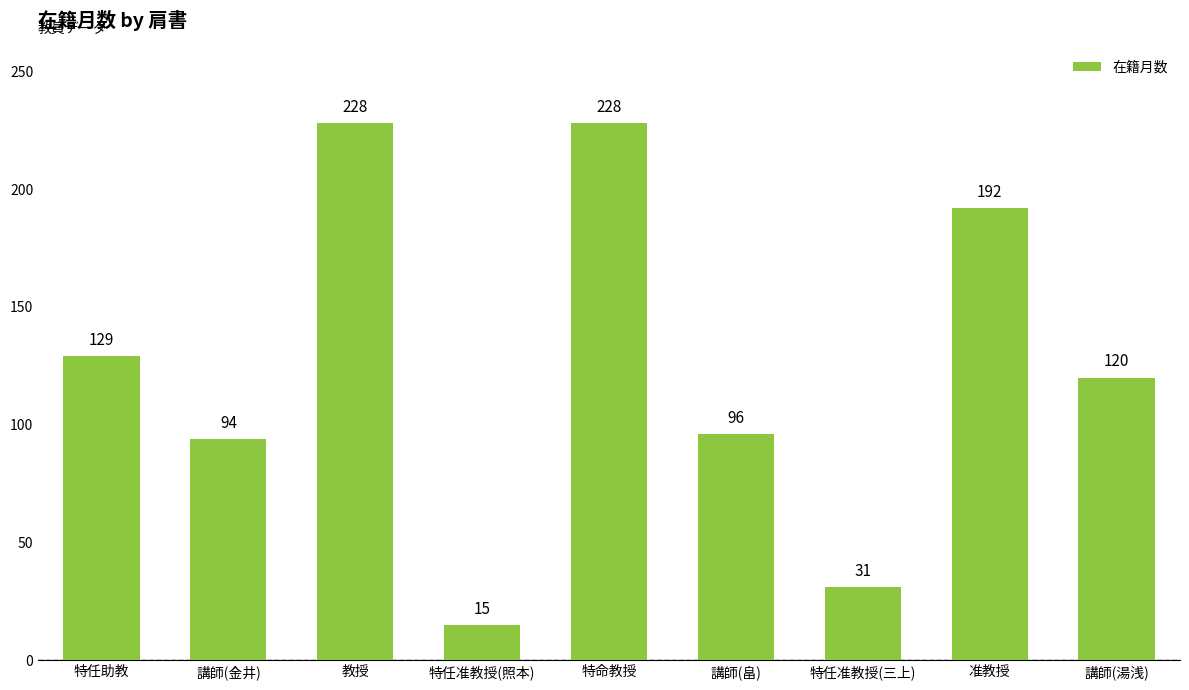

What is the average value?

126